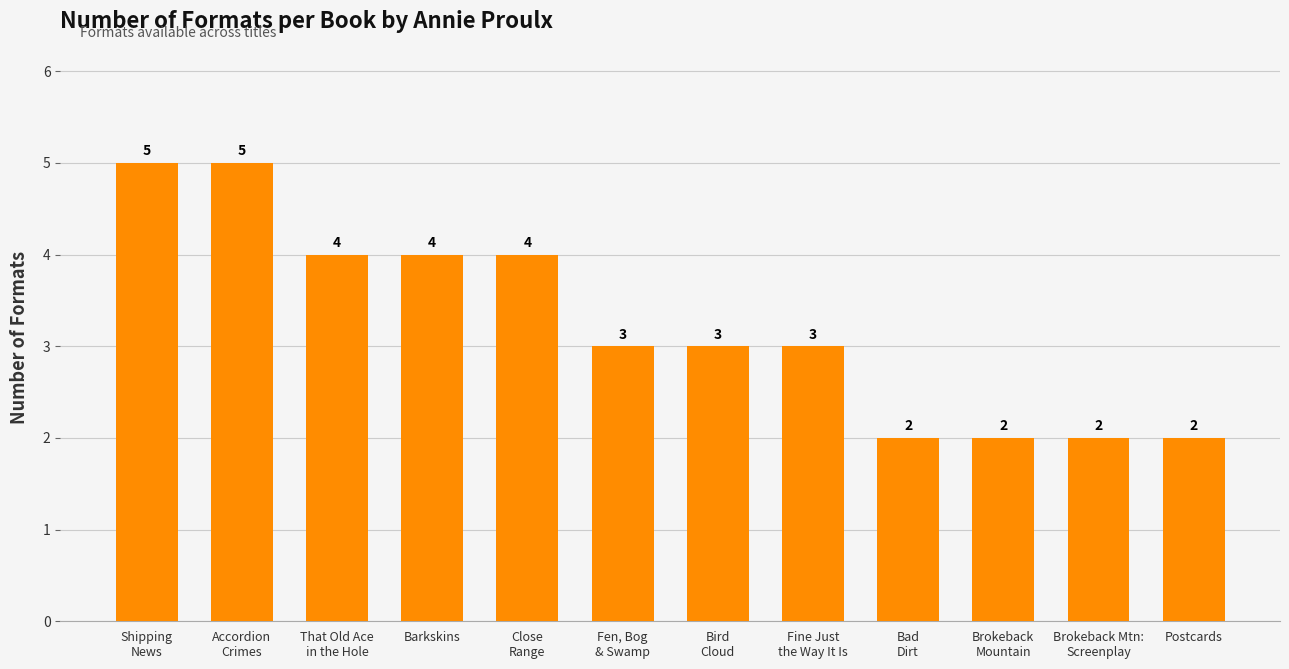

What position from the left is Brokeback
Mountain?

10